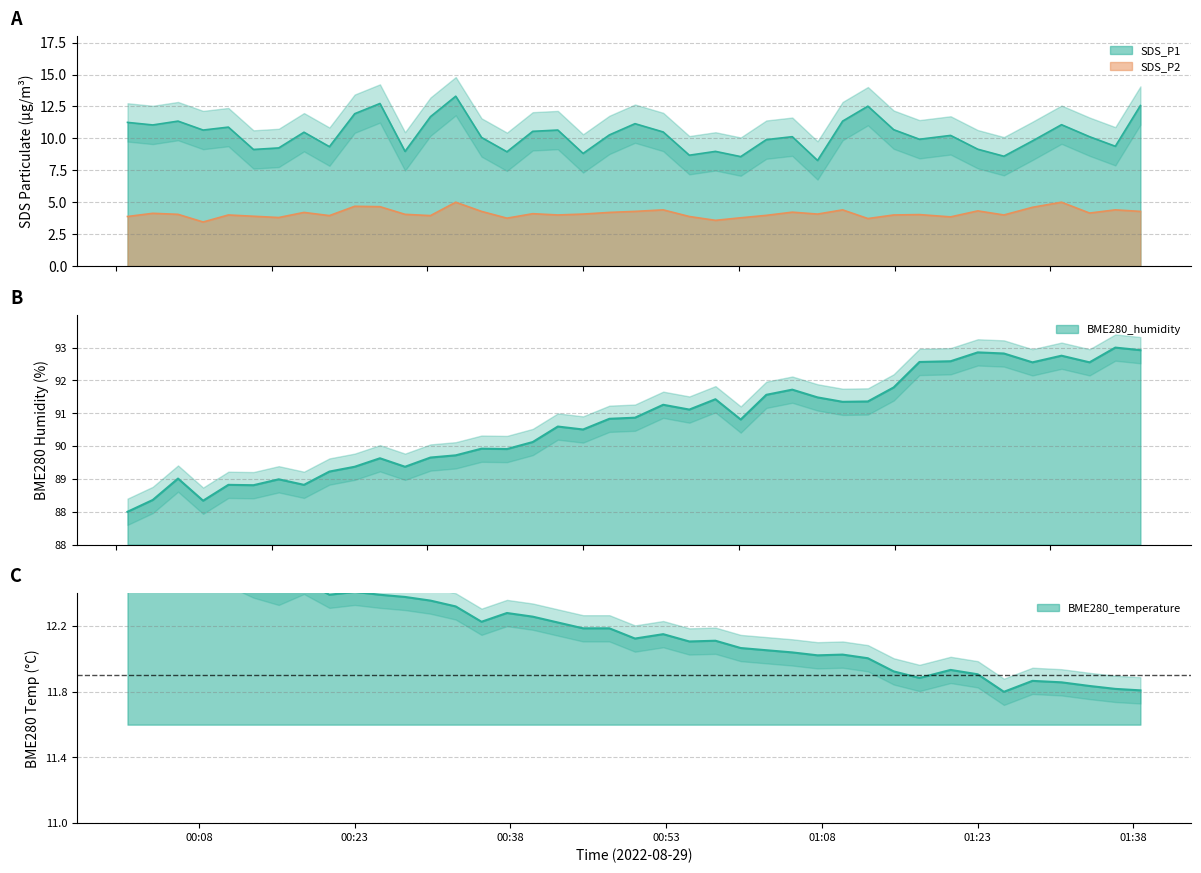

At which category is the sum across all series the highest?

2022/08/29 01:38:41